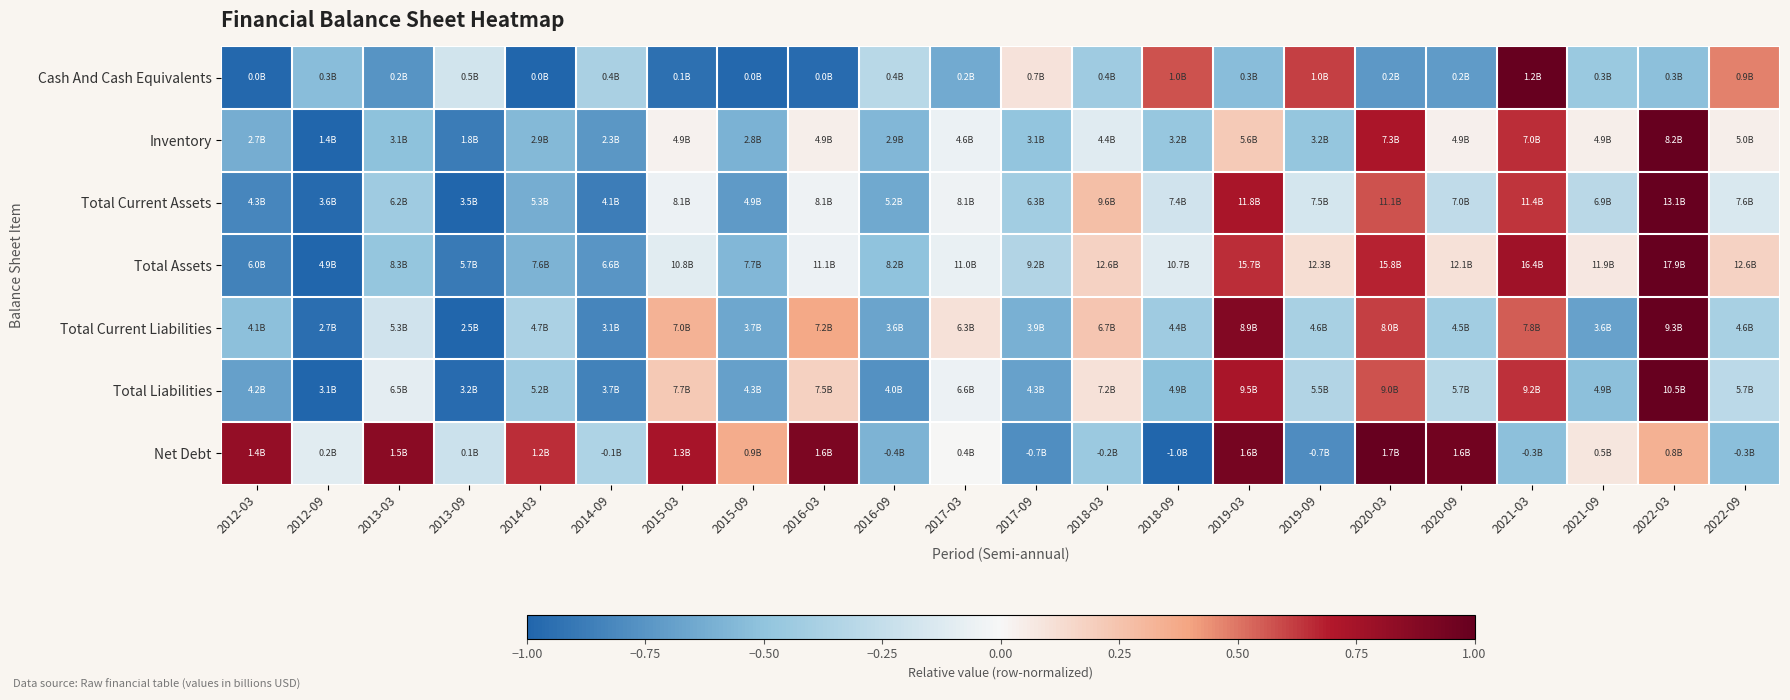

What is the greatest value displayed?

1.0